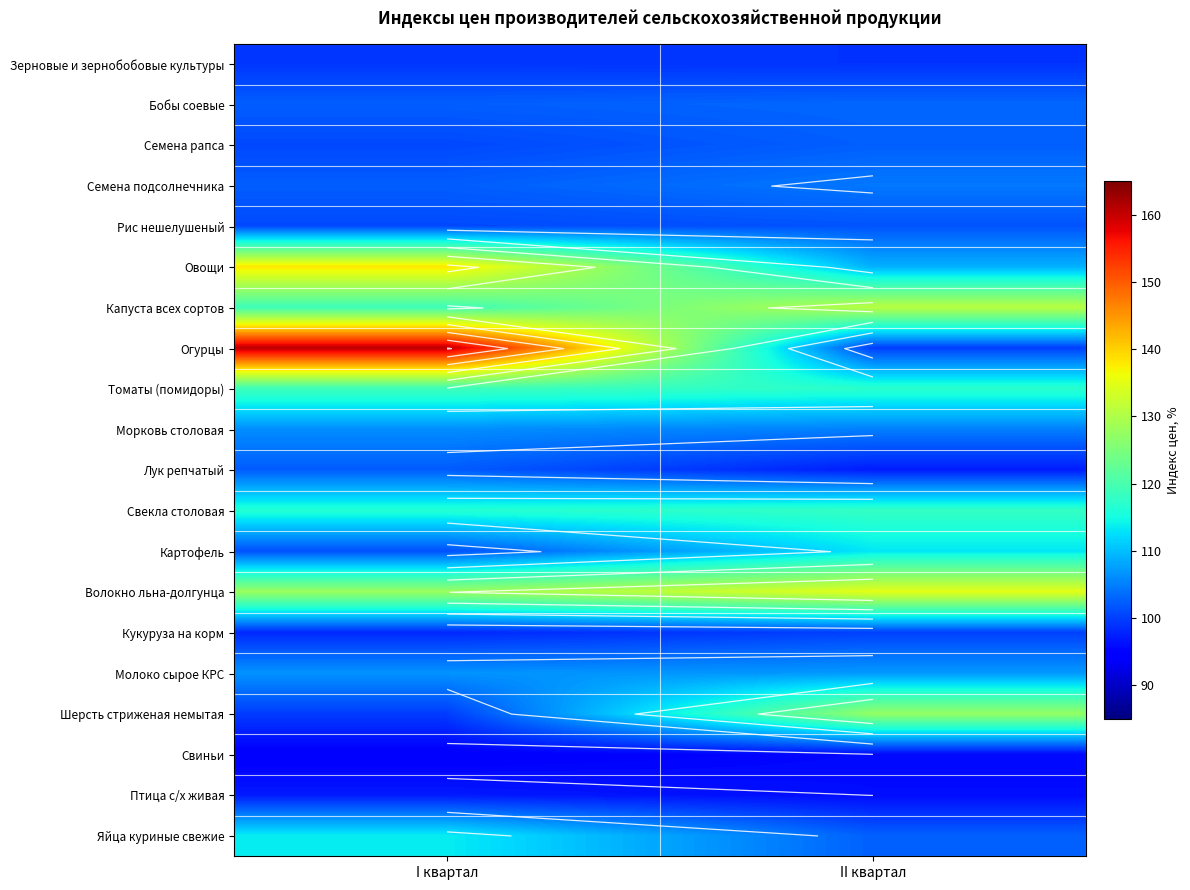

What is the difference between the Бобы соевые values at I квартал and II квартал?

0.7